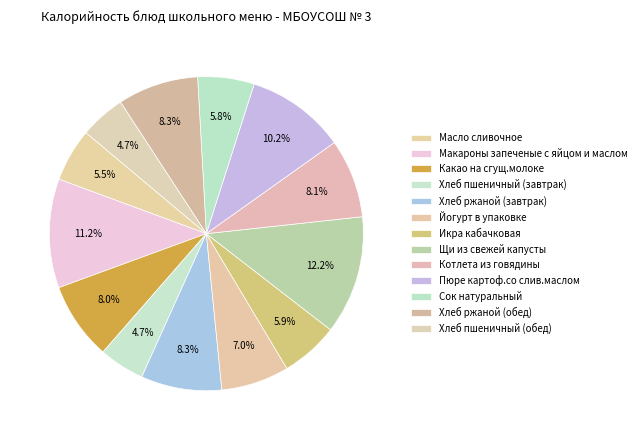

How many slices are in this pie chart?

13